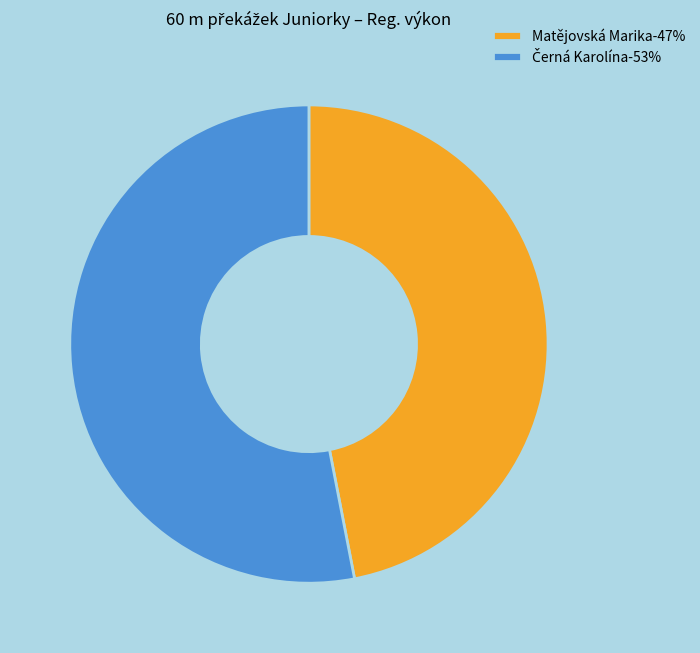

Is Matějovská Marika-47% the majority of the pie?

No